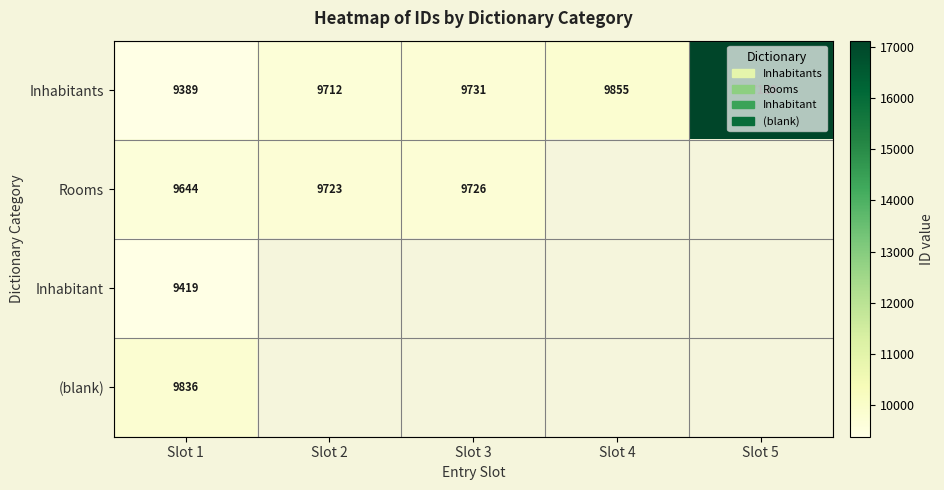

The Rooms series shows 9644 at Slot 1. True or false?

True